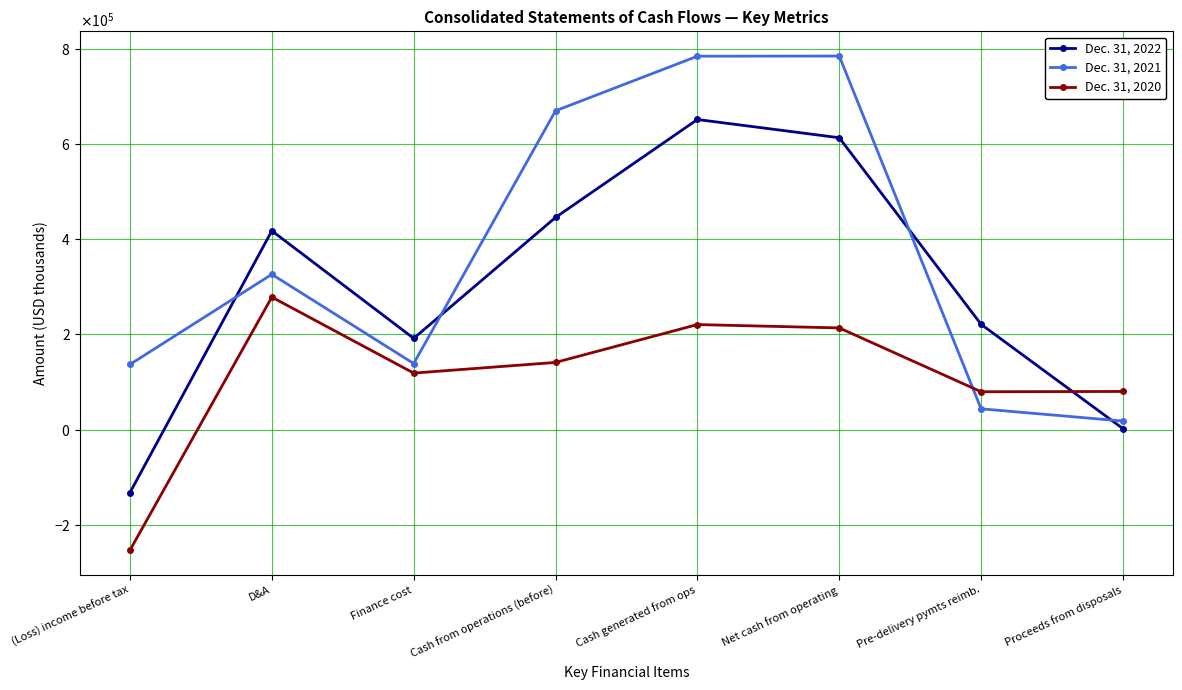

Reading left to right, list all the values displayed in this chart.

Dec. 31, 2022: (Loss) income before tax=-132363	D&A=417929	Finance cost=191809	Cash from operations (before)=446057	Cash generated from ops=651944	Net cash from operating=613602	Pre-delivery pymts reimb.=221253	Proceeds from disposals=1990
Dec. 31, 2021: (Loss) income before tax=137026	D&A=326400	Finance cost=138890	Cash from operations (before)=670266	Cash generated from ops=785013	Net cash from operating=785356	Pre-delivery pymts reimb.=43678	Proceeds from disposals=17940
Dec. 31, 2020: (Loss) income before tax=-253453	D&A=278515	Finance cost=118796	Cash from operations (before)=141228	Cash generated from ops=220810	Net cash from operating=213749	Pre-delivery pymts reimb.=79593	Proceeds from disposals=80192